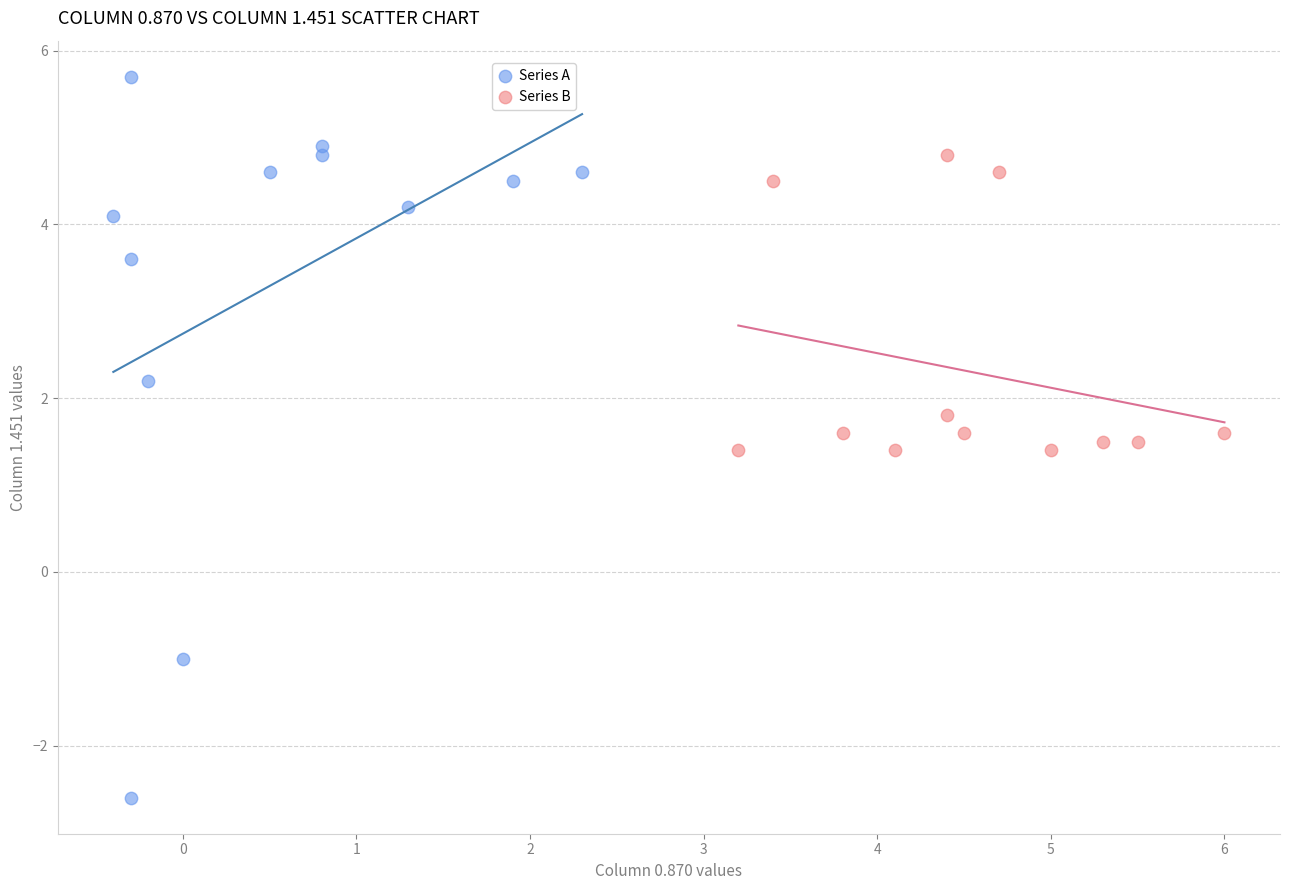

Which series reaches the minimum Y coordinate?

Series A